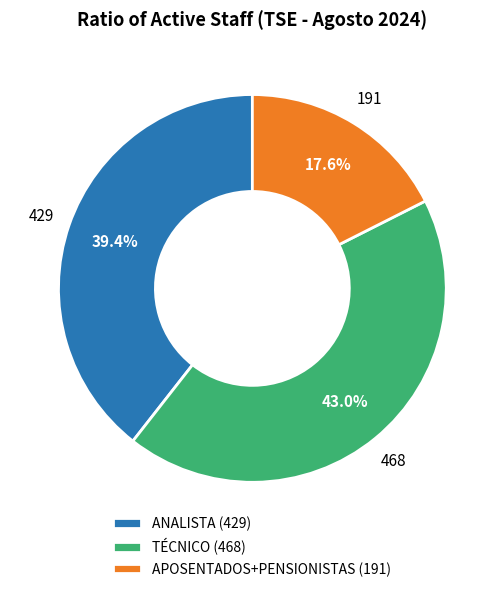

Is there a majority slice in this chart?

No